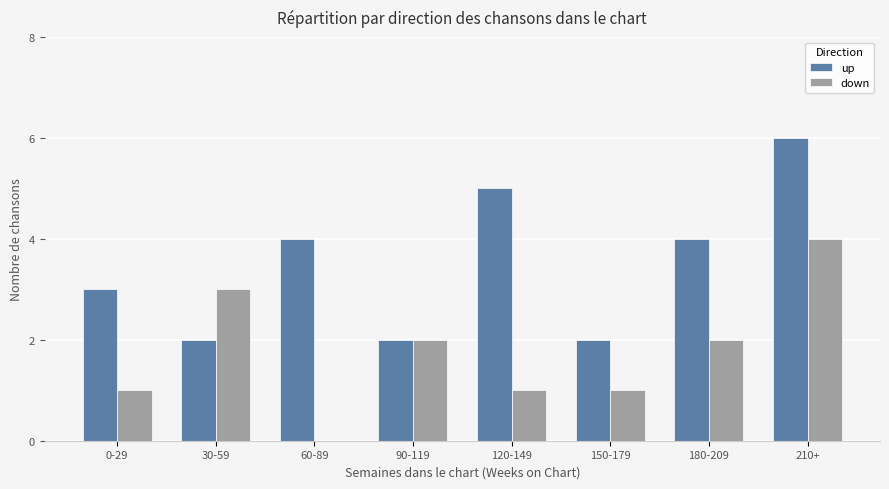

What is the average value of the up series?

4